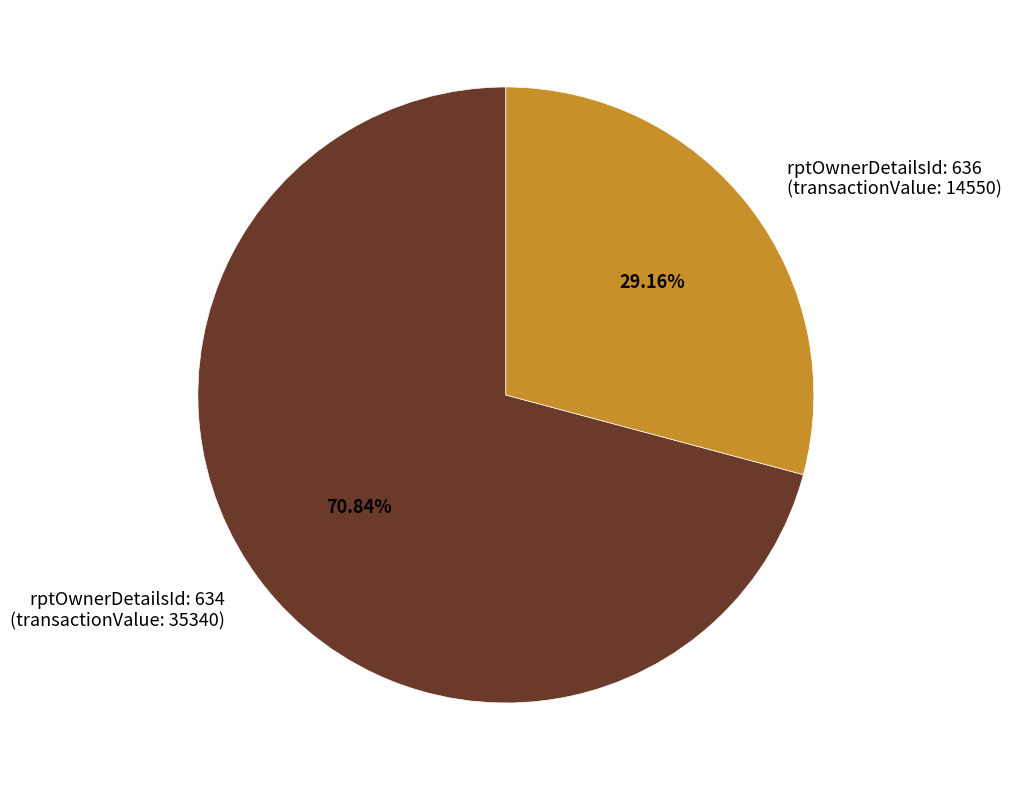

Do rptOwnerDetailsId: 636 (transactionValue: 14550) and rptOwnerDetailsId: 634 (transactionValue: 35340) together represent more than half of the pie?

Yes